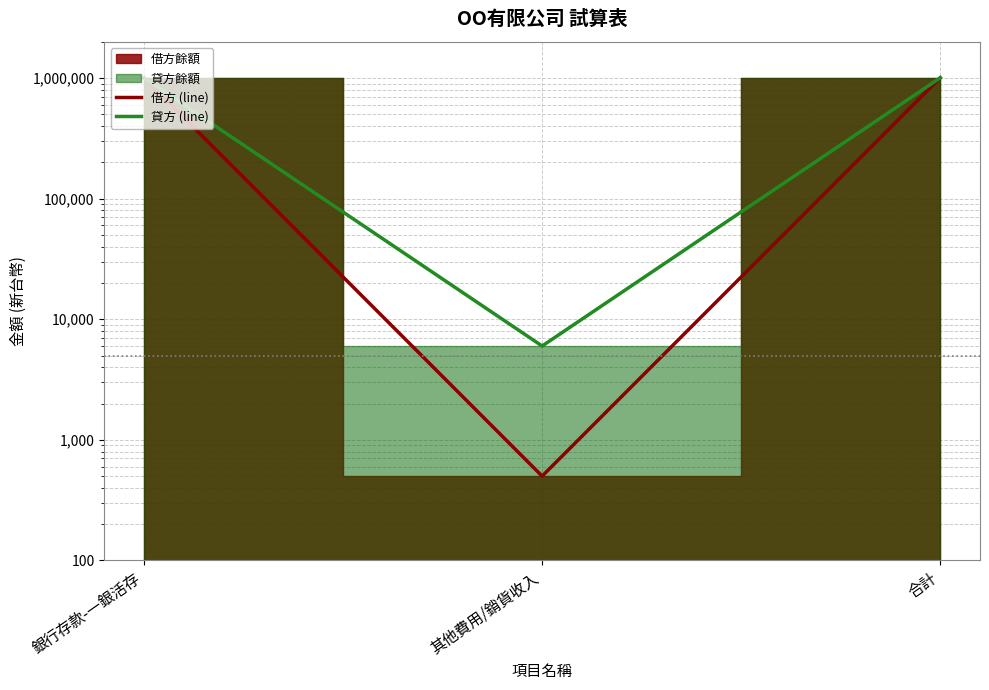

What is the label of the 3rd point from the left?

合計